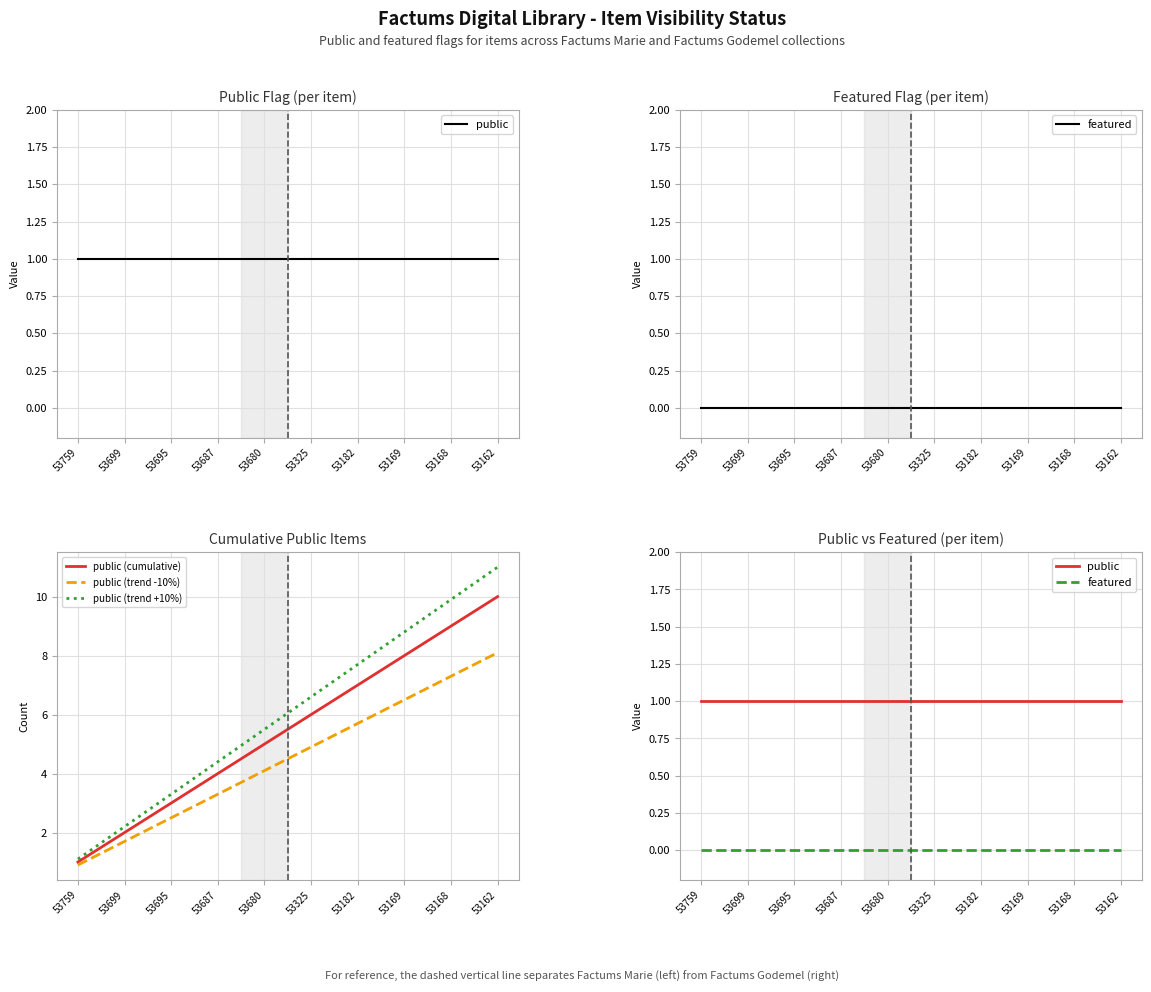

Which label corresponds to the smallest value in the chart?

53759